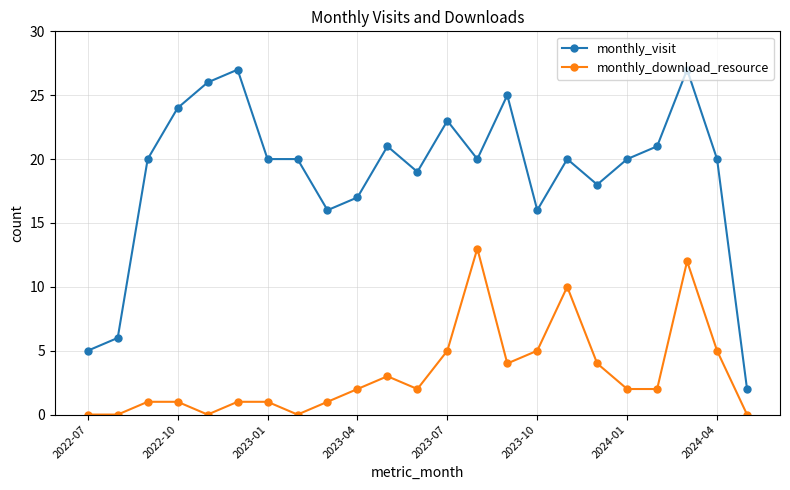

What is the difference between the second highest and second lowest values in the monthly_download_resource series?

12